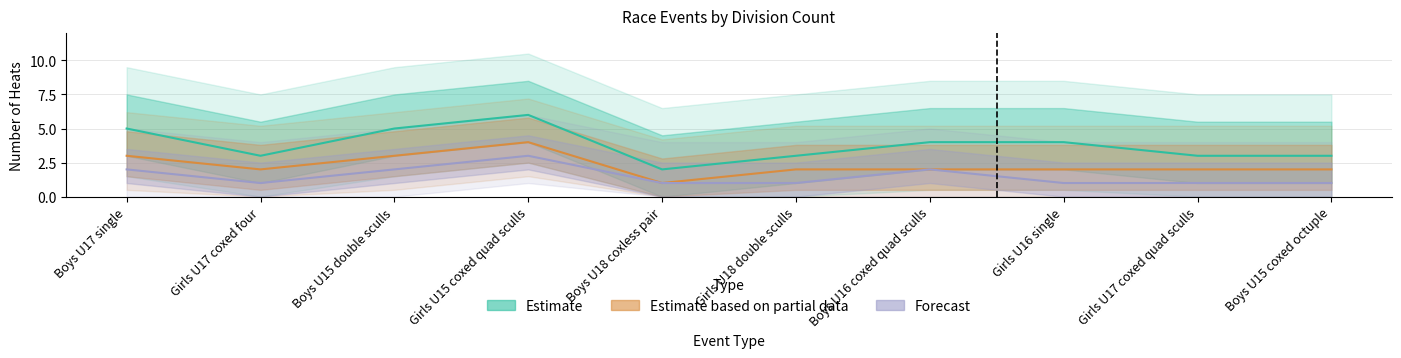

True or false: Estimate and Estimate based on partial data cross at least once.

False